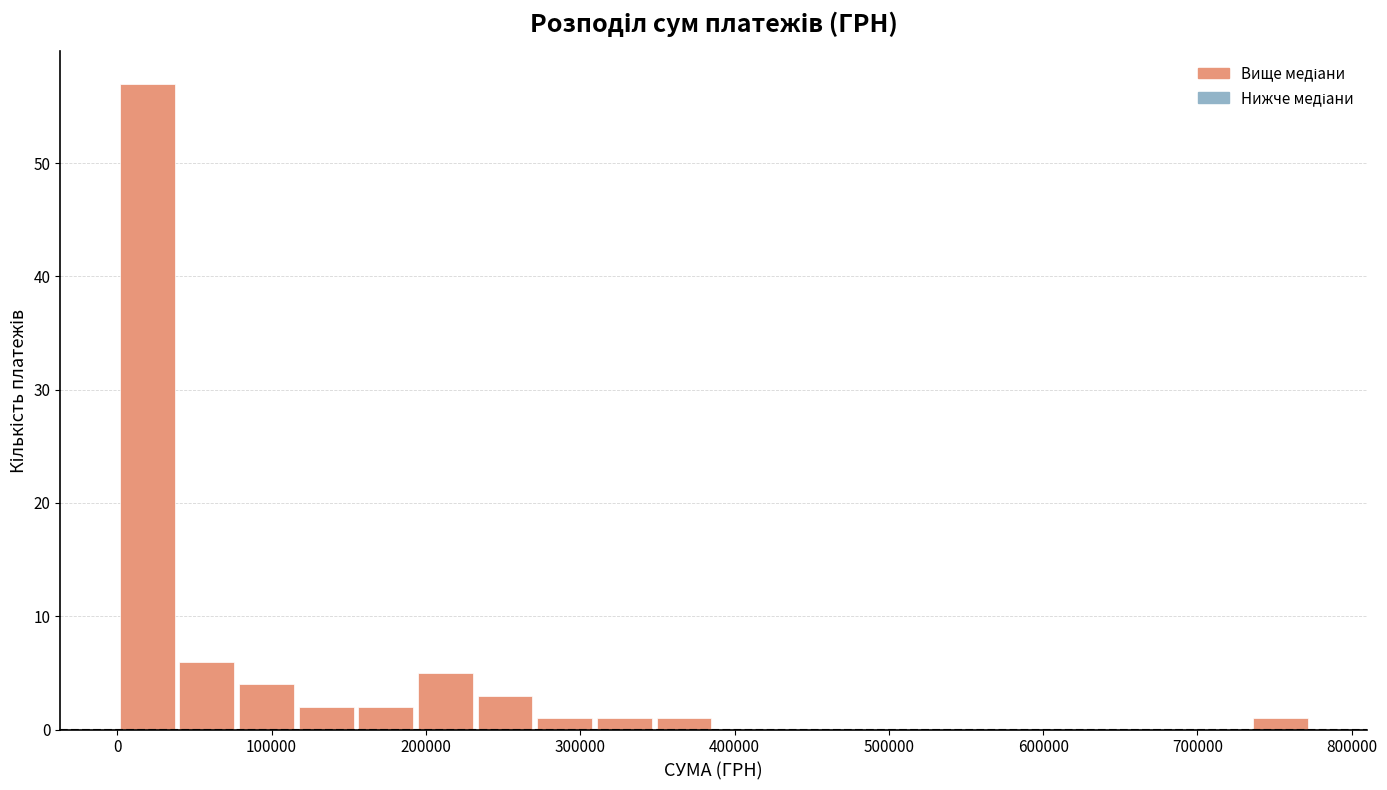

Read against the x-axis, roughly where is the centre of the tallest bar?

20000